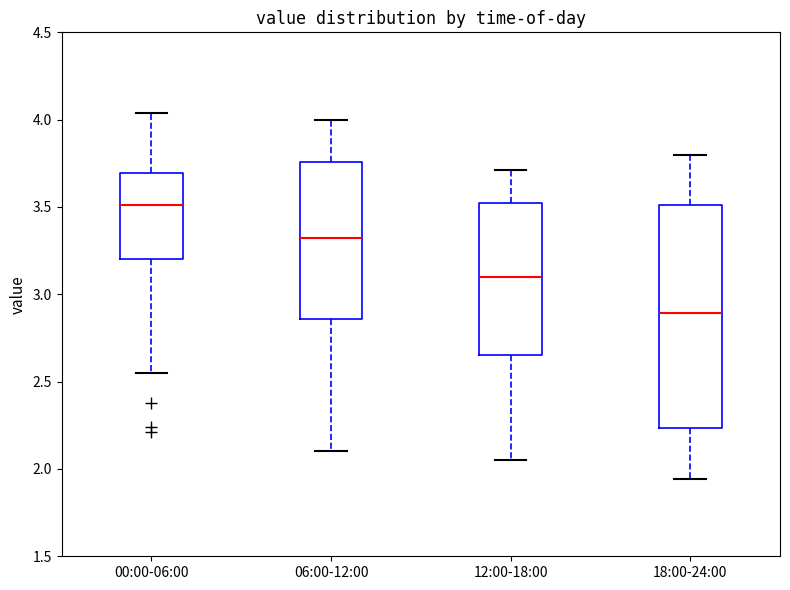

Comparing the boxes themselves (not the whiskers), which one is the tallest?

18:00-24:00